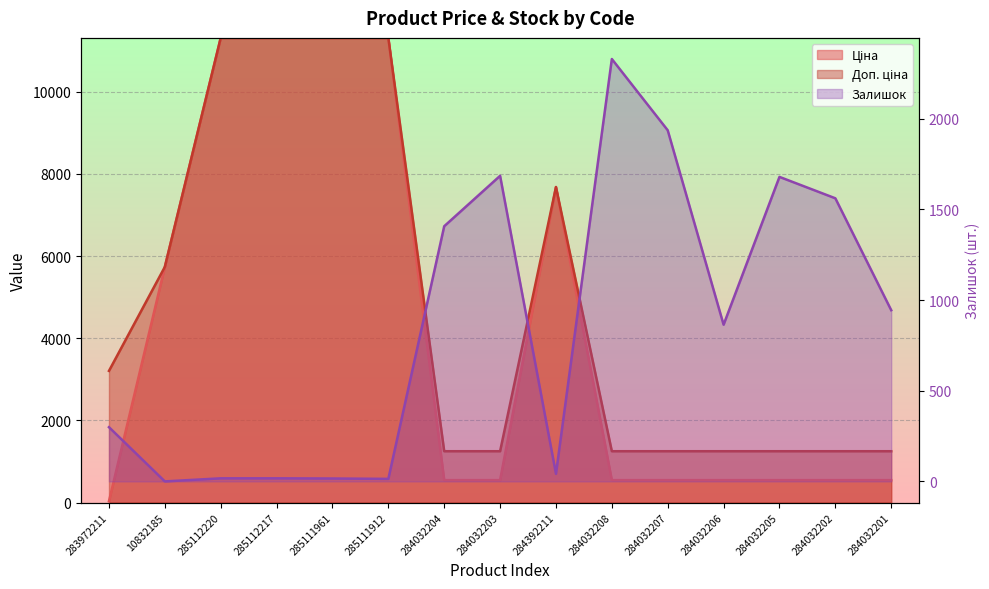

Where does the Ціна series first go above 544?

10832185